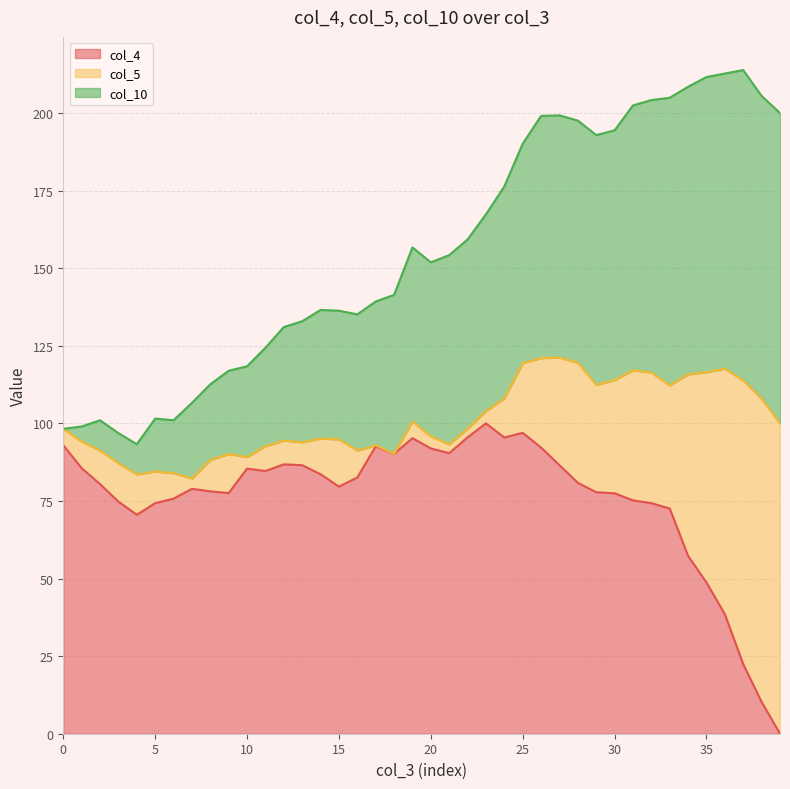

Read the col_10 value at 4.

93.3